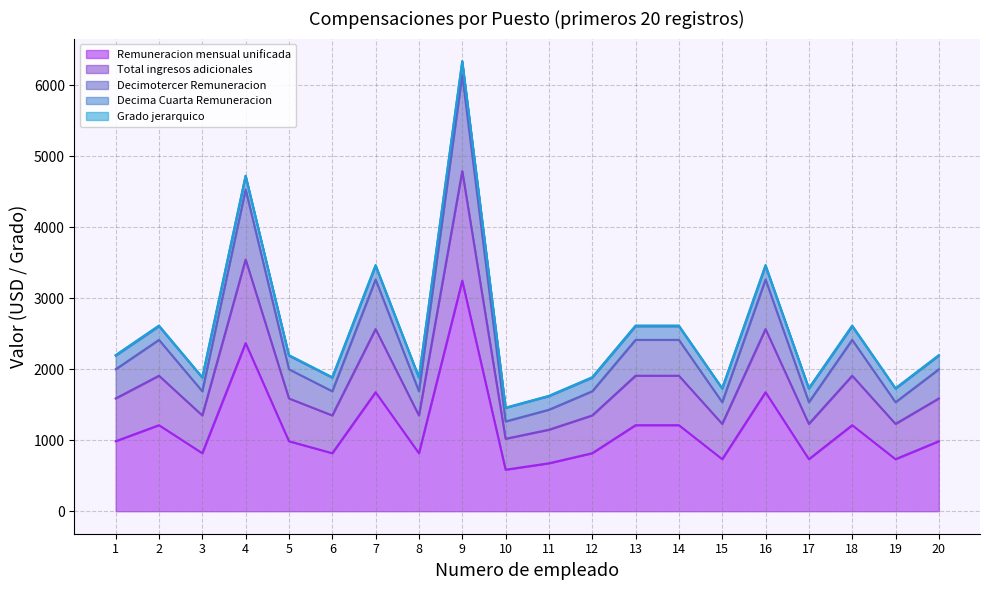

List the labels in order of Decimotercer Remuneracion value, largest first.

9, 4, 7, 16, 2, 13, 14, 18, 1, 5, 20, 3, 6, 8, 12, 15, 17, 19, 11, 10